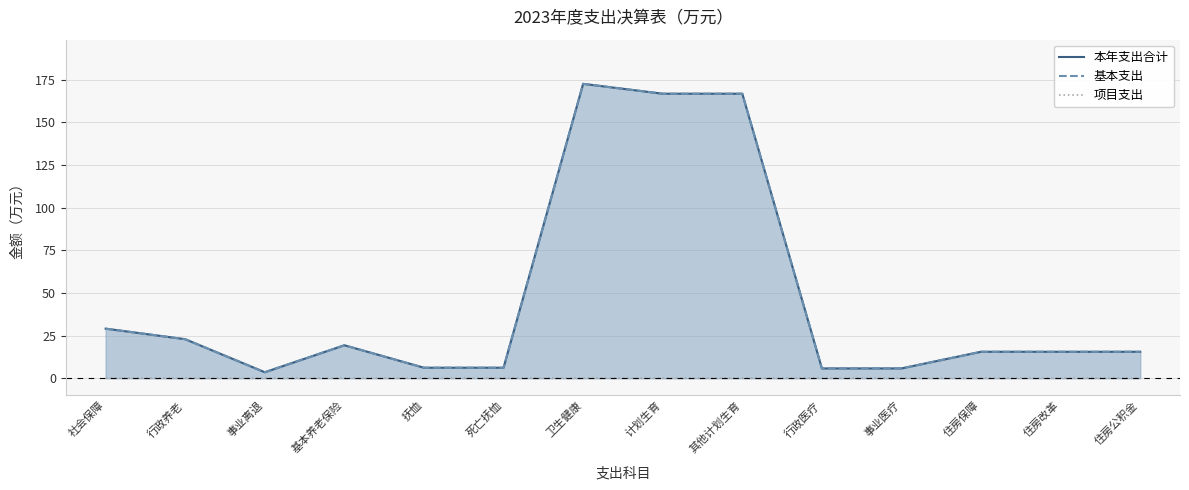

The 本年支出合计 series shows 52.3 at 社会保障. True or false?

False